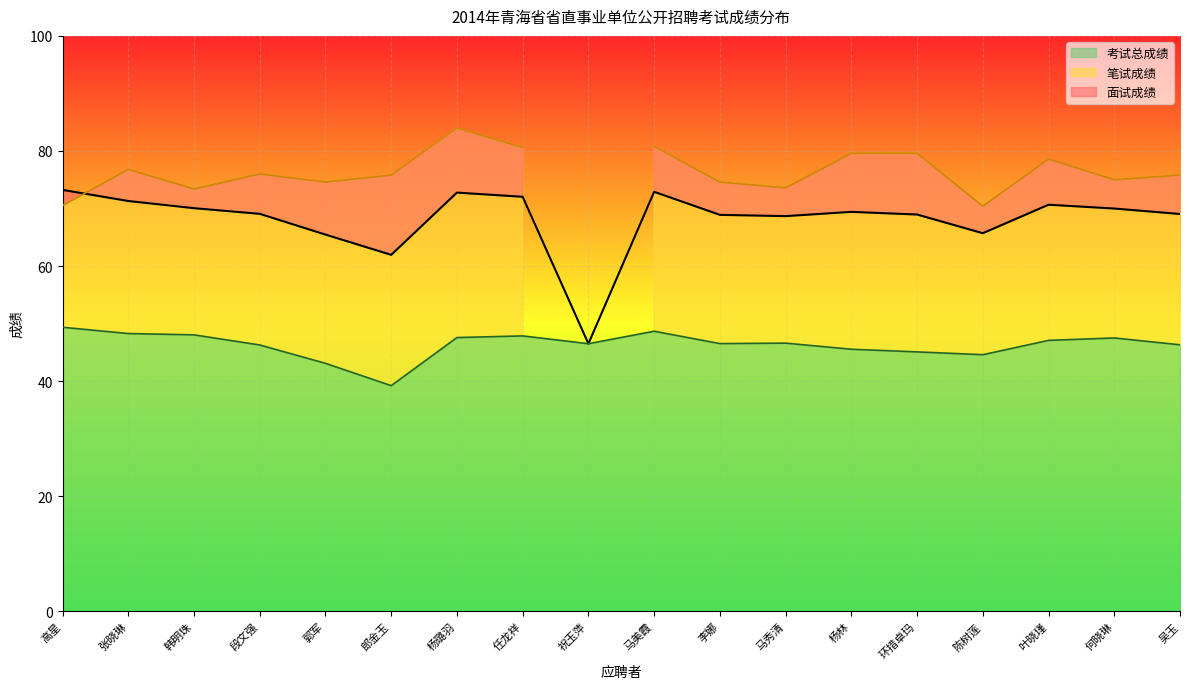

At which label is 考试总成绩 closest to 44?

陈树莲